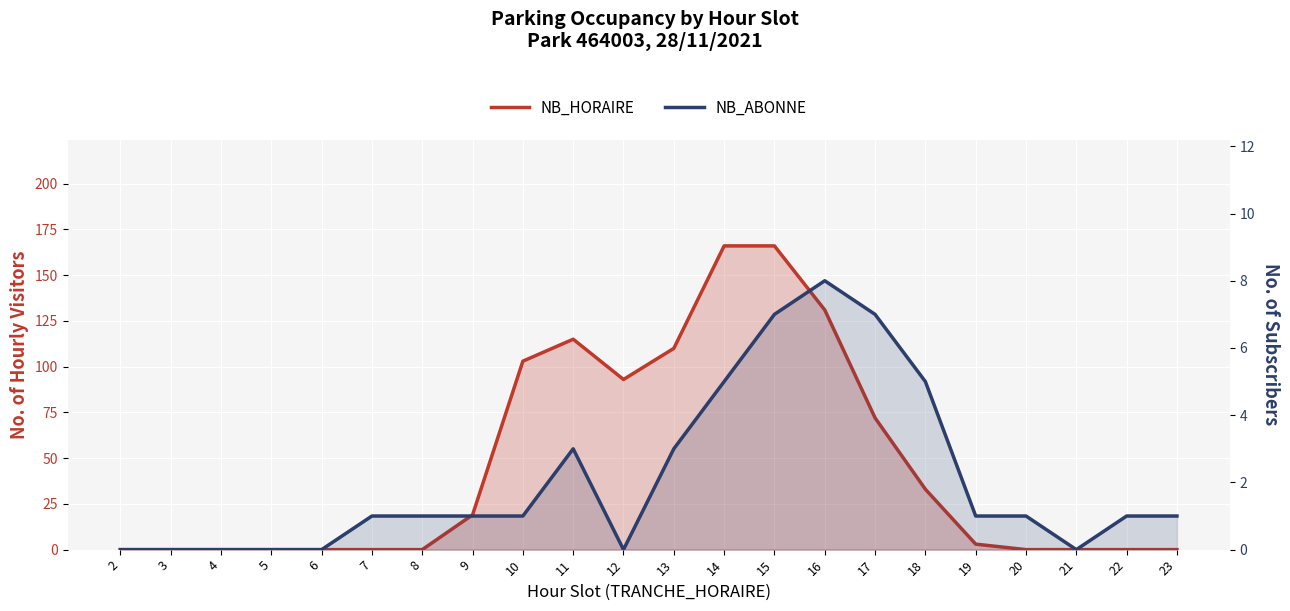

Rank the series at 7 from highest to lowest value.

NB_ABONNE, NB_HORAIRE